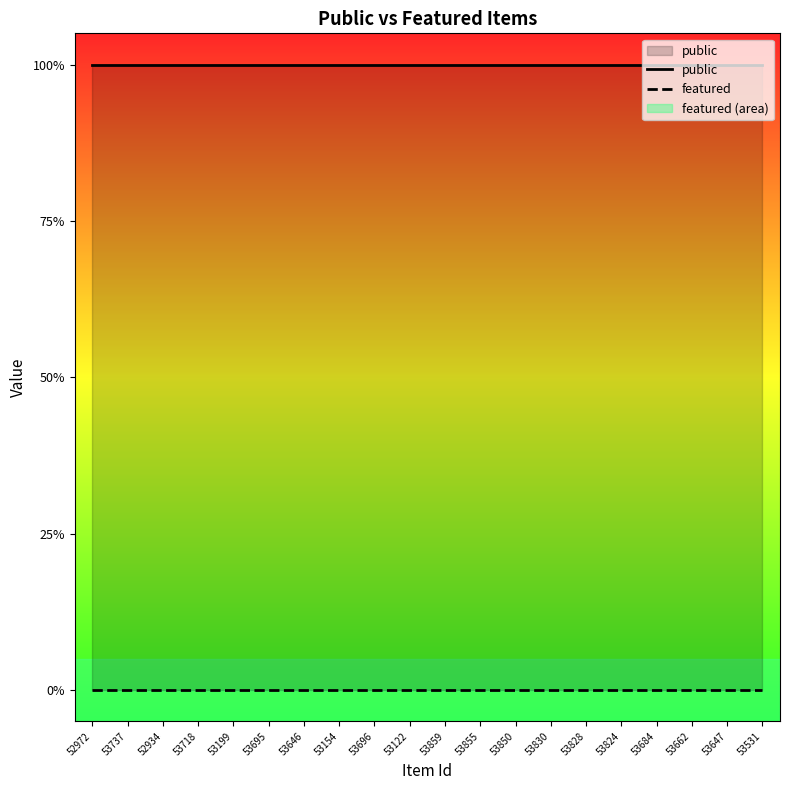

Which series has the largest range (max minus min)?

public